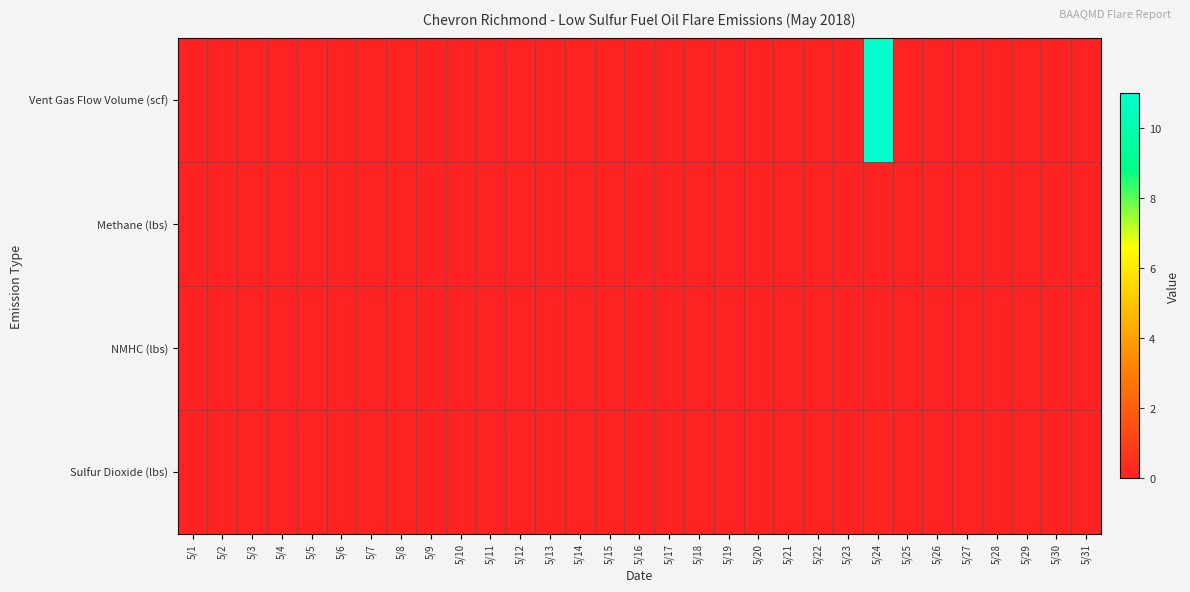

How many series are shown in this chart?

4